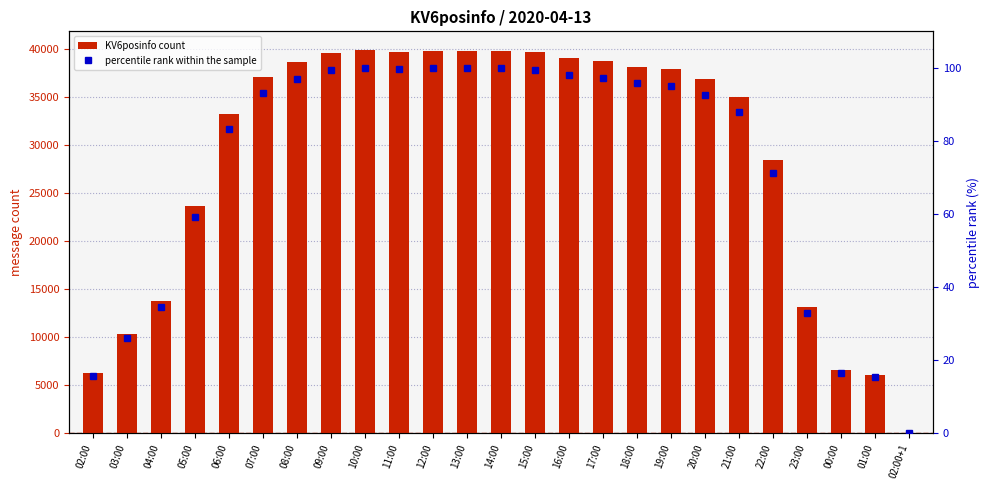

Which label corresponds to the smallest value in the chart?

02:00+1